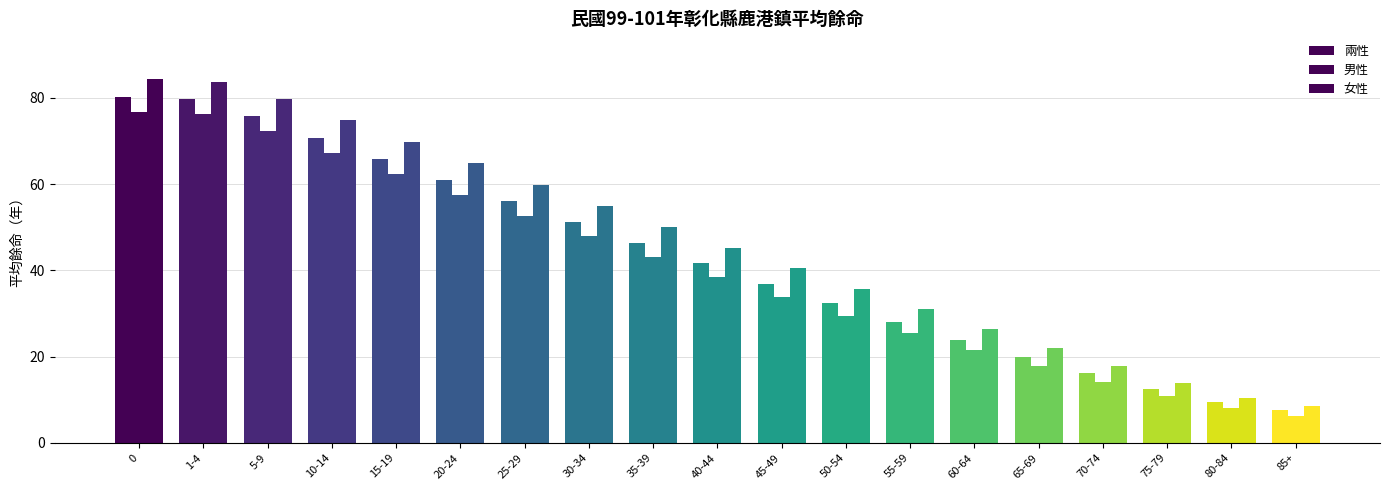

Which series has the largest total across all categories?

女性